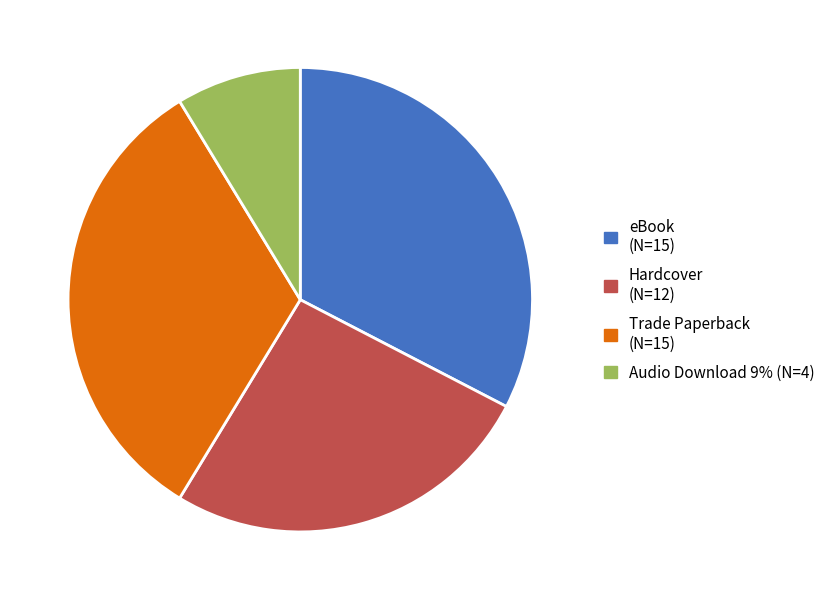

How many slices are in this pie chart?

4